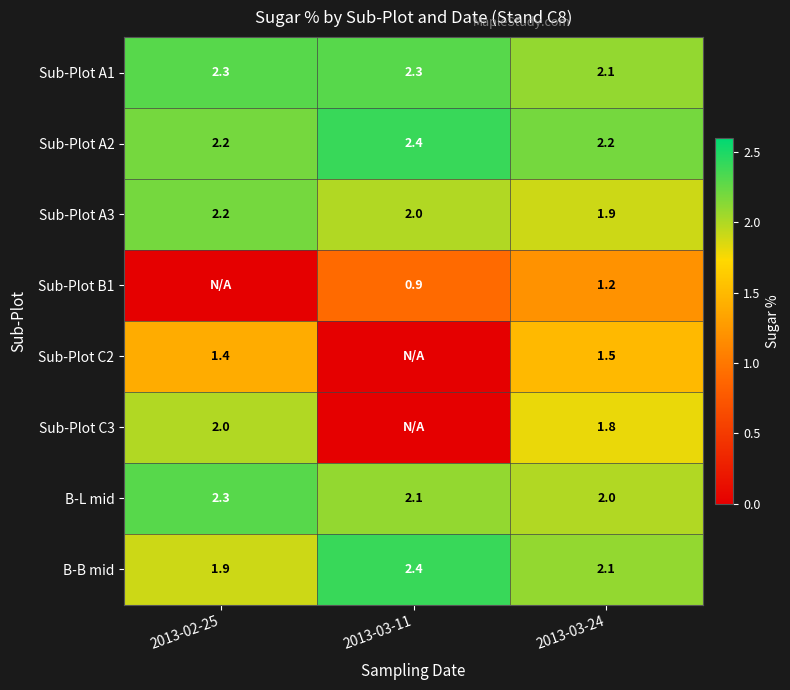

The Sub-Plot A1 series shows 3.2 at 2013-02-25. True or false?

False